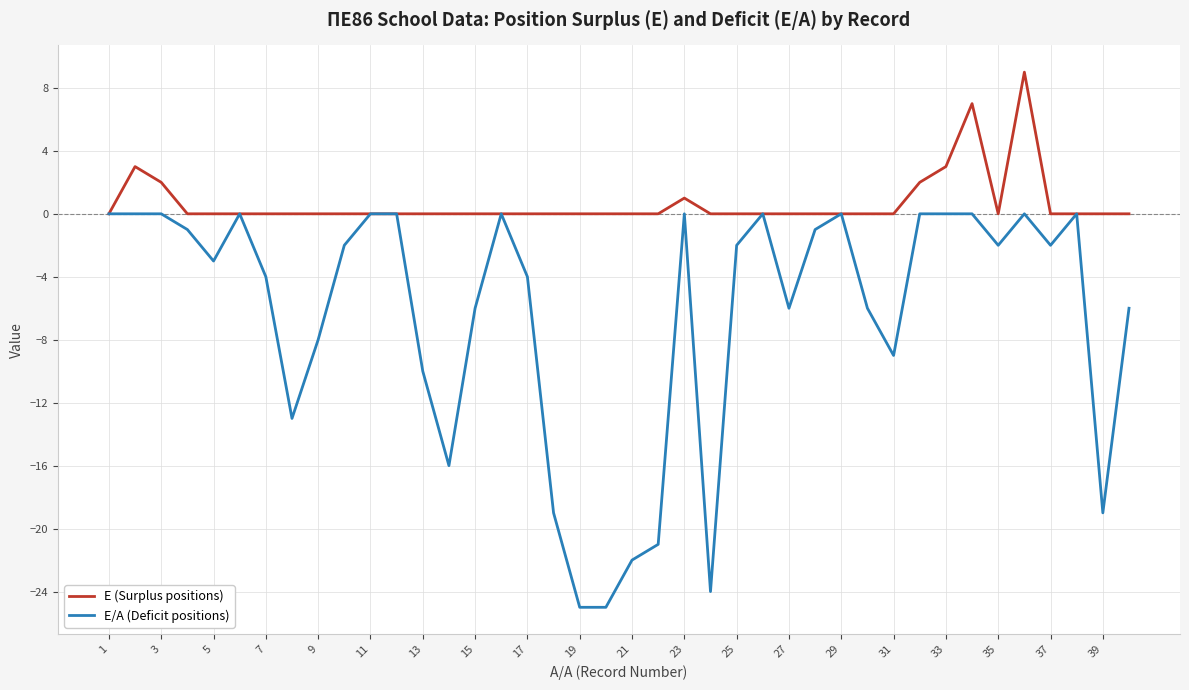

What is the minimum value shown in the chart?

-25